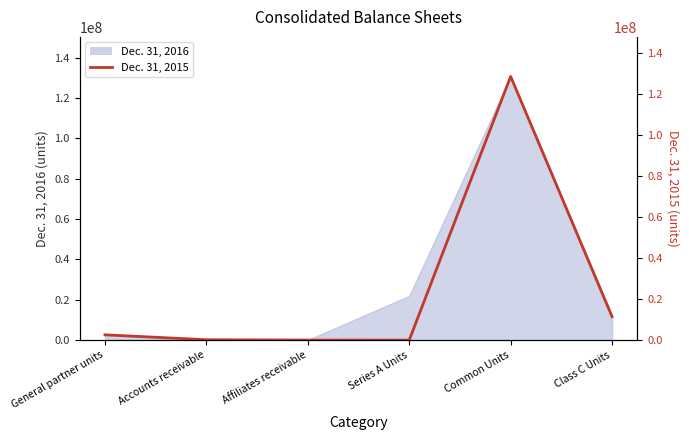

Is it true that the value at Series A Units is -49795660?

False